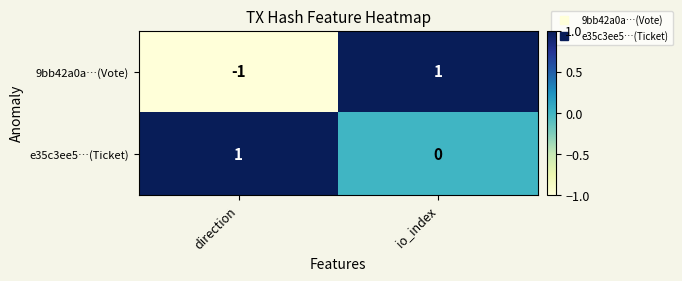

Where is 9bb42a0a…(Vote) nearest to the value 0?

direction